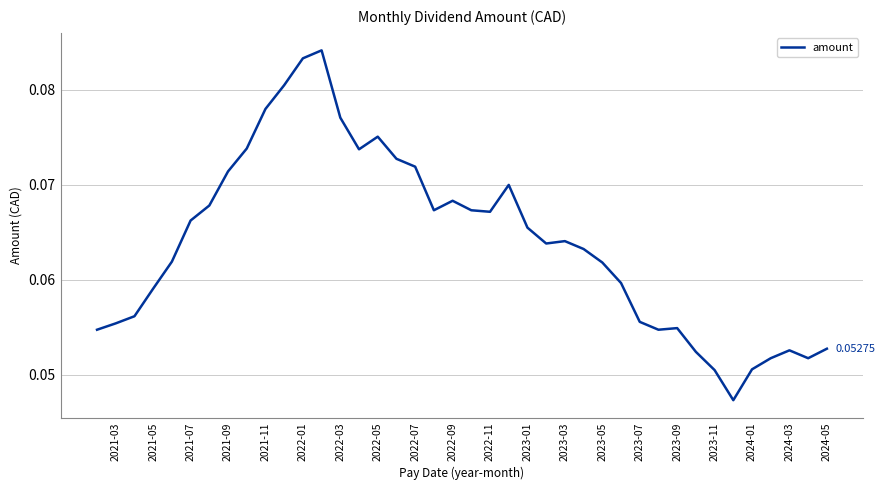

True or false: there are more than 2 points higher than both neighbors.

True